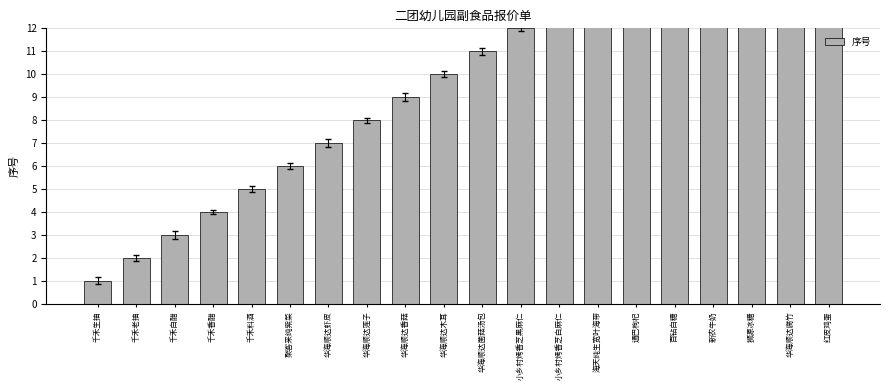

What is the average value?

10